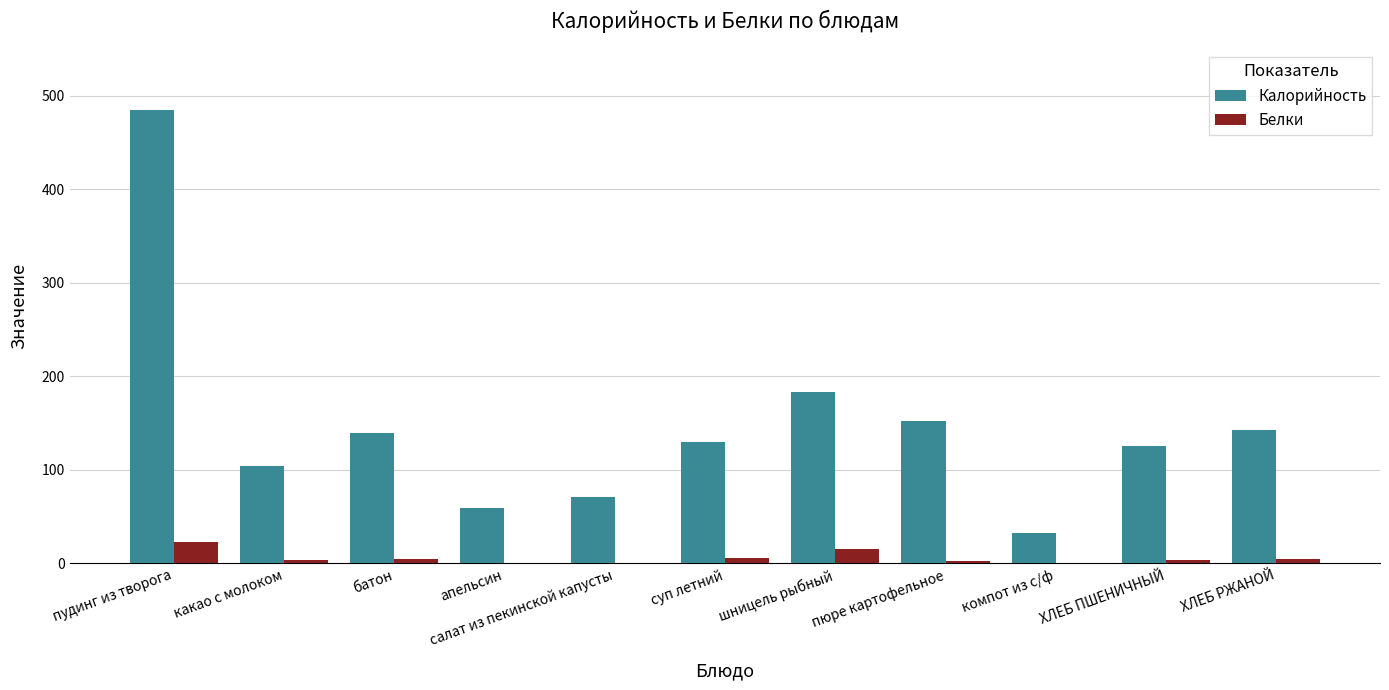

Is the value of Белки at ХЛЕБ РЖАНОЙ greater than the value of Калорийность at шницель рыбный?

No